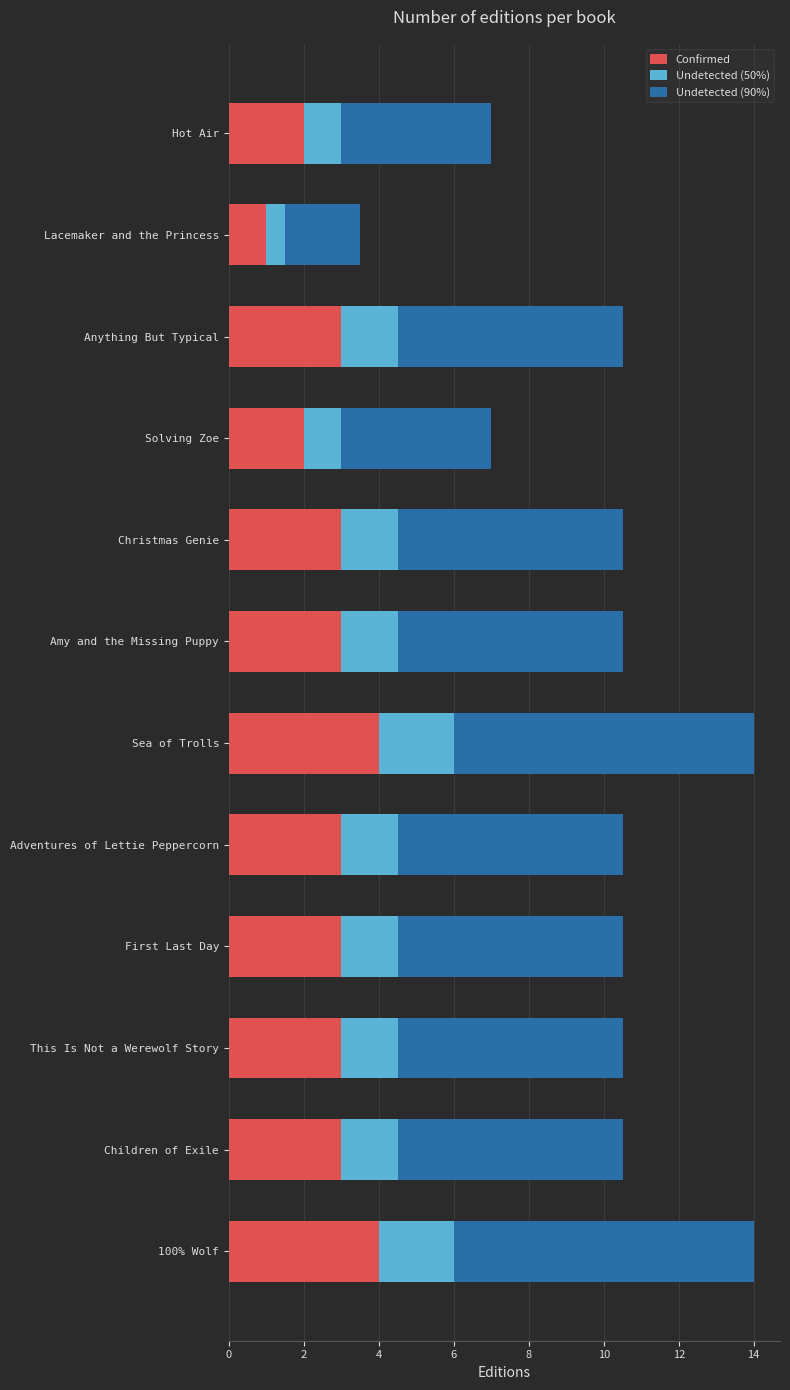

What is the difference between the second highest and second lowest values in the Confirmed series?

2.0